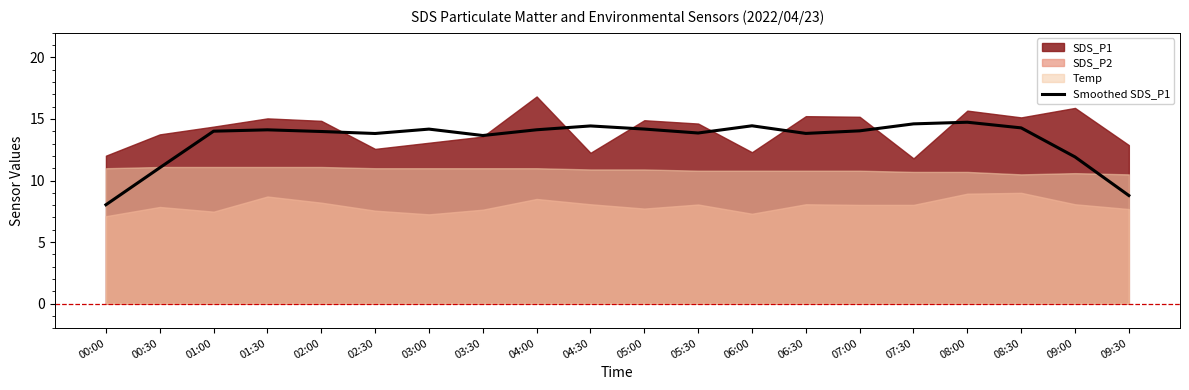

What is the maximum value for Smoothed SDS_P1?

14.7